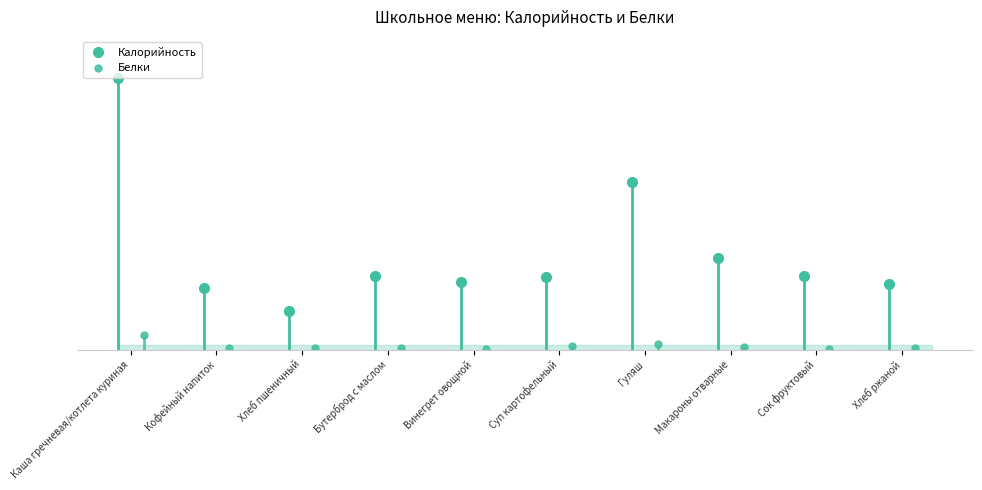

Which category has the highest value in the Калорийность series?

Каша гречневая/котлета куриная